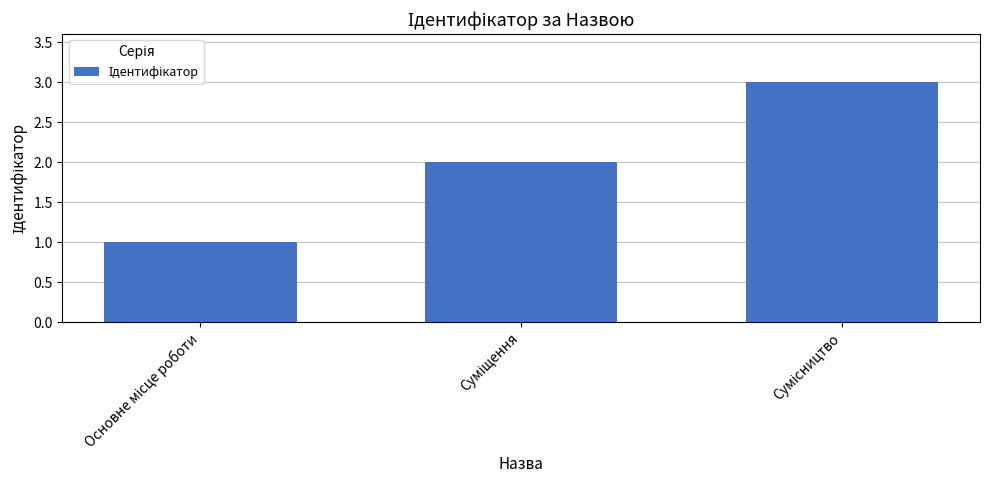

What is the maximum value shown in the chart?

3